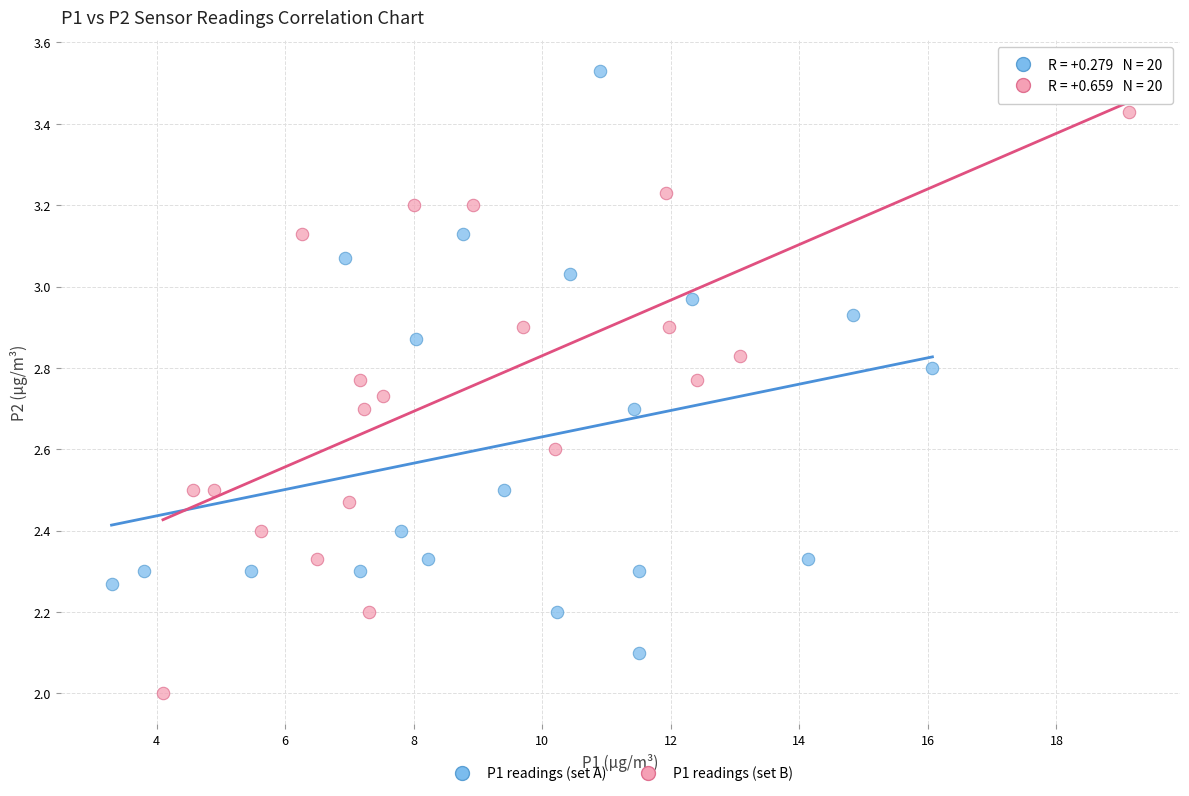

Which series reaches the minimum Y coordinate?

P1 readings (set B)